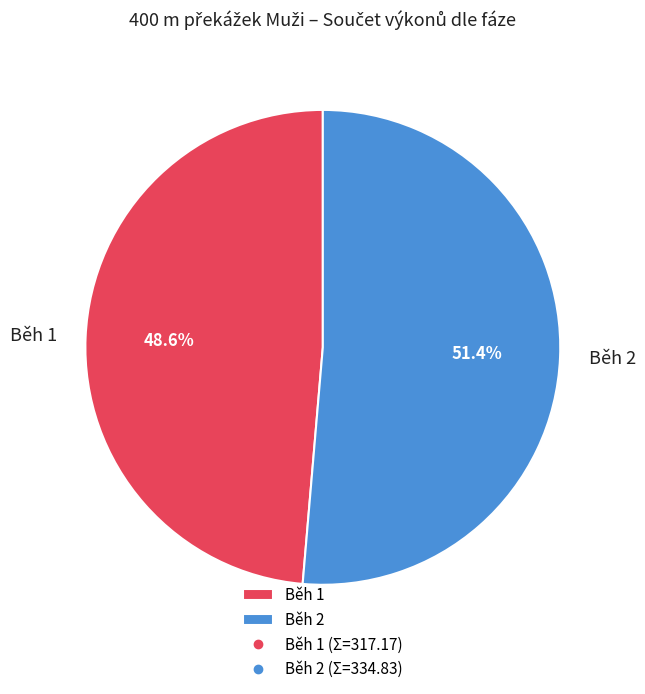

Between Běh 1 and Běh 2, which is larger?

Běh 2